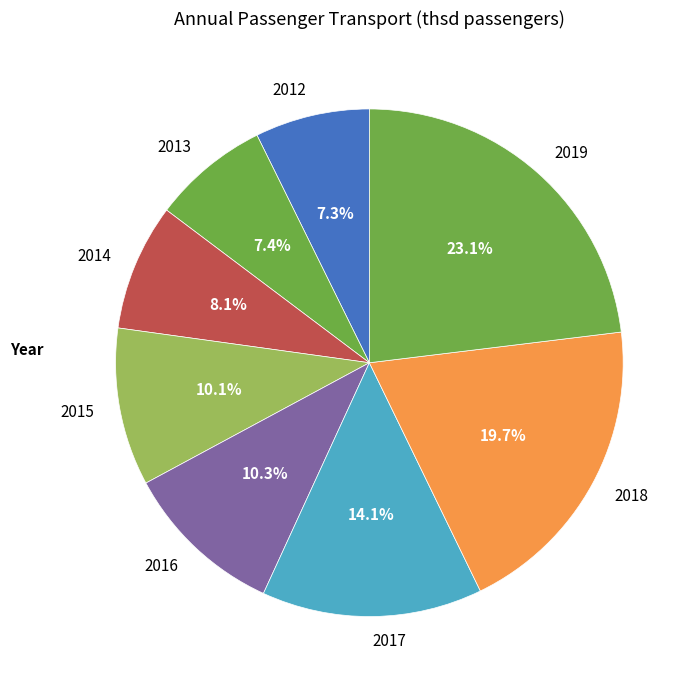

How many slices are in this pie chart?

8